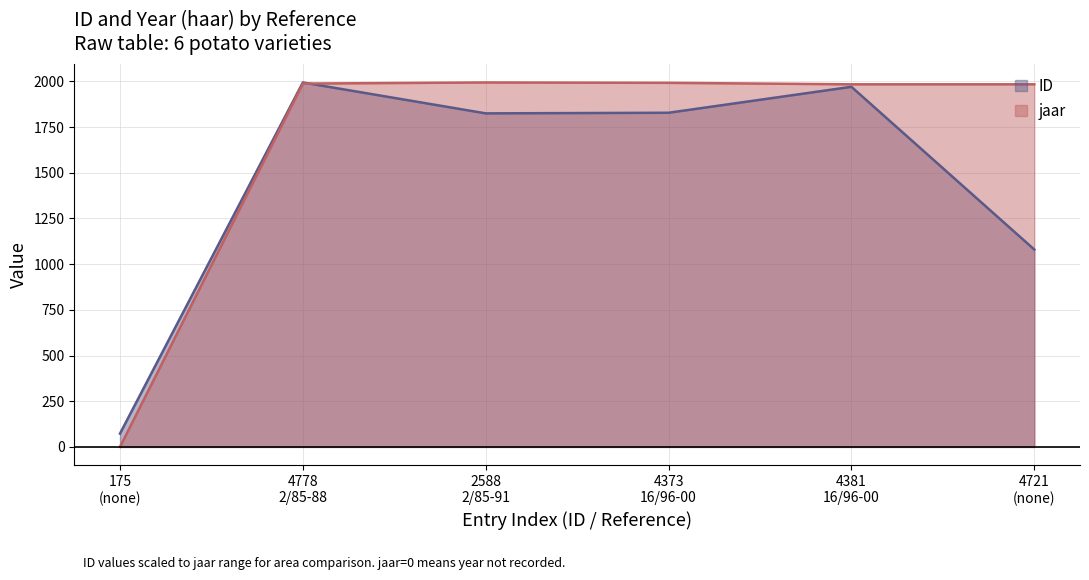

How many data points does each series have?

6